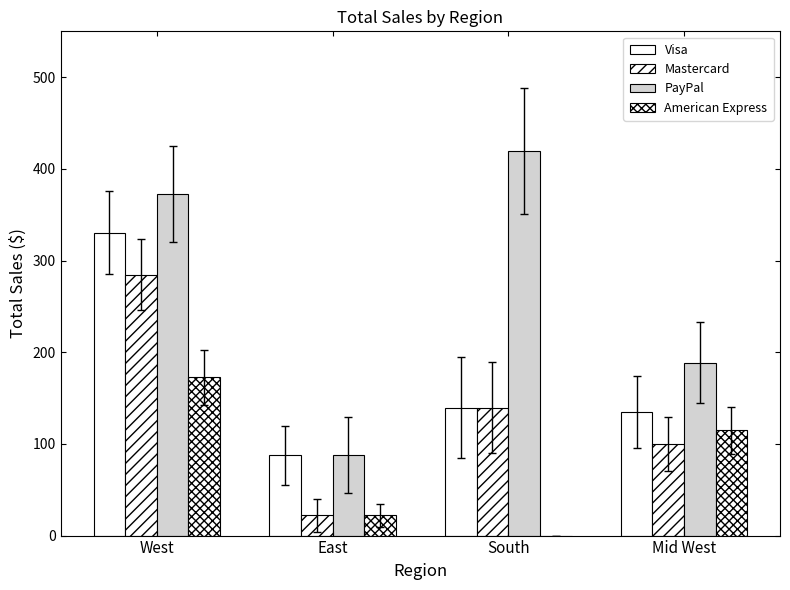

How many data points does each series have?

4